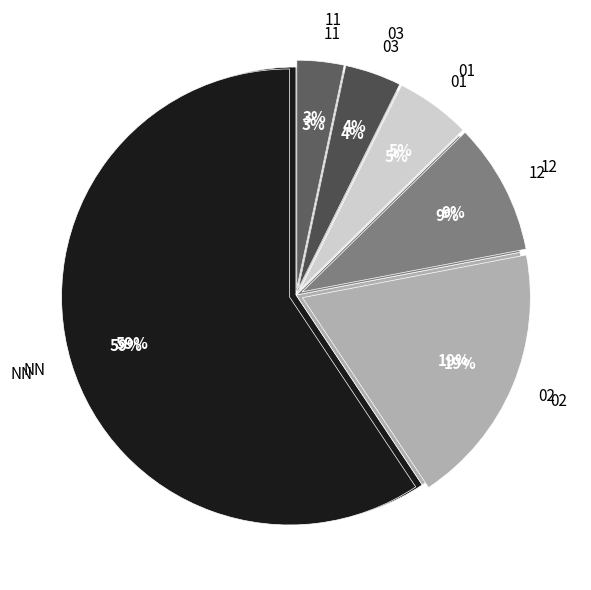

How many segments does this pie chart have?

6